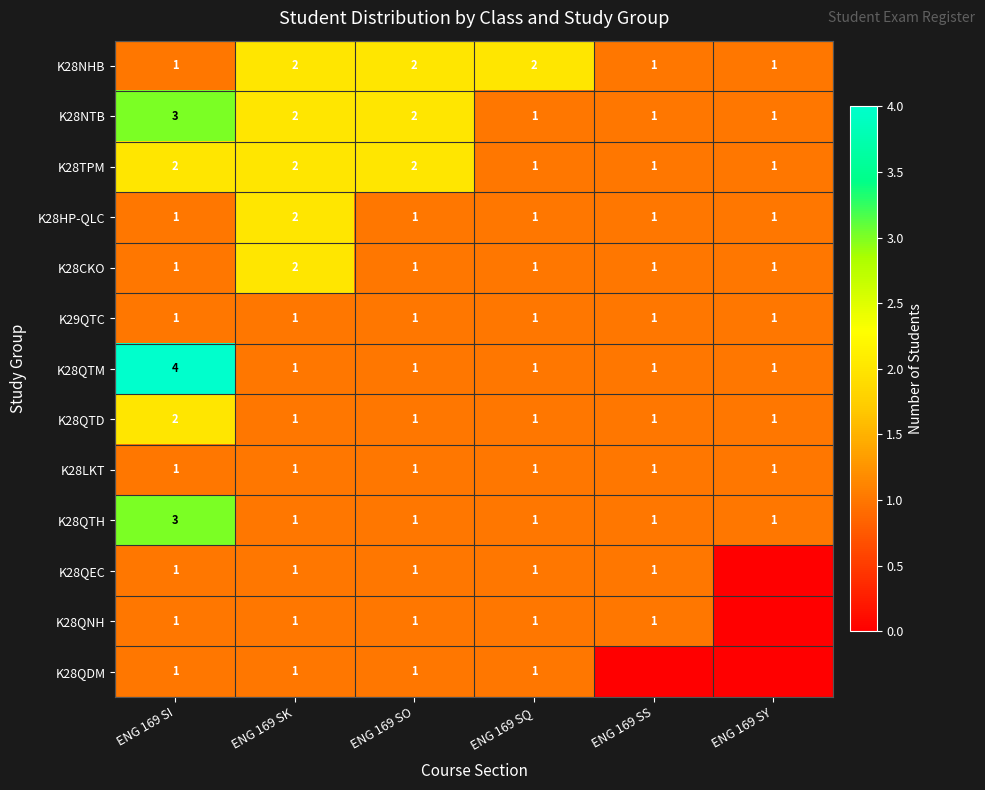

What is the total value across all series at ENG 169 SK?

18